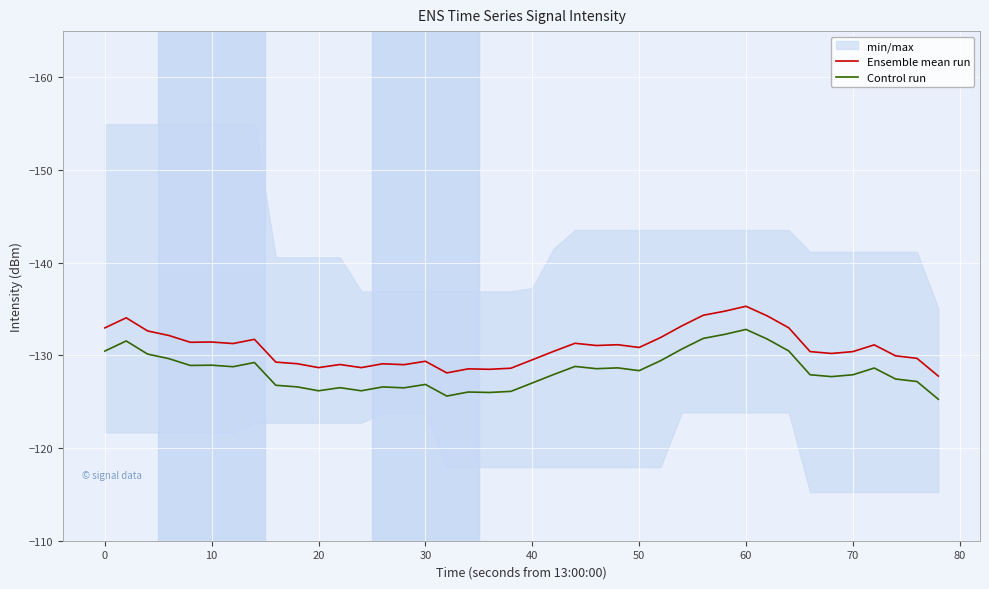

True or false: Control run and Ensemble mean run intersect in this chart.

False